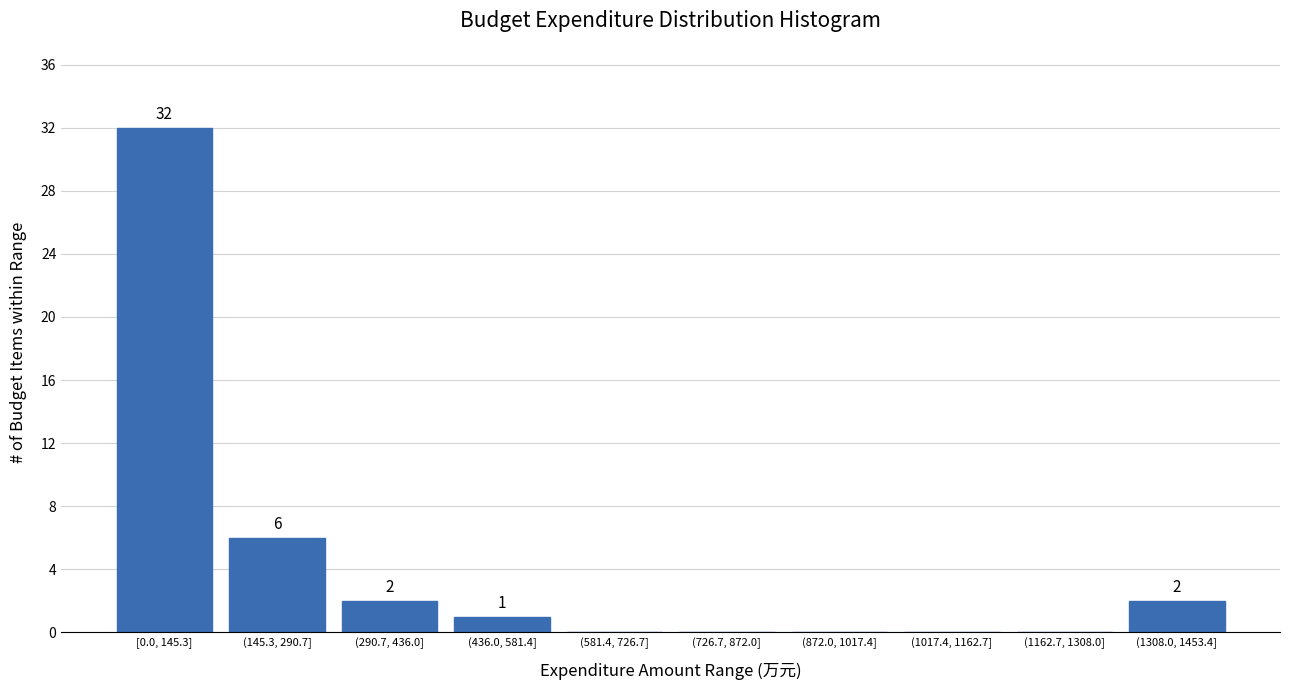

Reading left to right, transcribe all the data shown in this chart.

[0.0, 145.3]=32	(145.3, 290.7]=6	(290.7, 436.0]=2	(436.0, 581.4]=1	(581.4, 726.7]=0	(726.7, 872.0]=0	(872.0, 1017.4]=0	(1017.4, 1162.7]=0	(1162.7, 1308.0]=0	(1308.0, 1453.4]=2